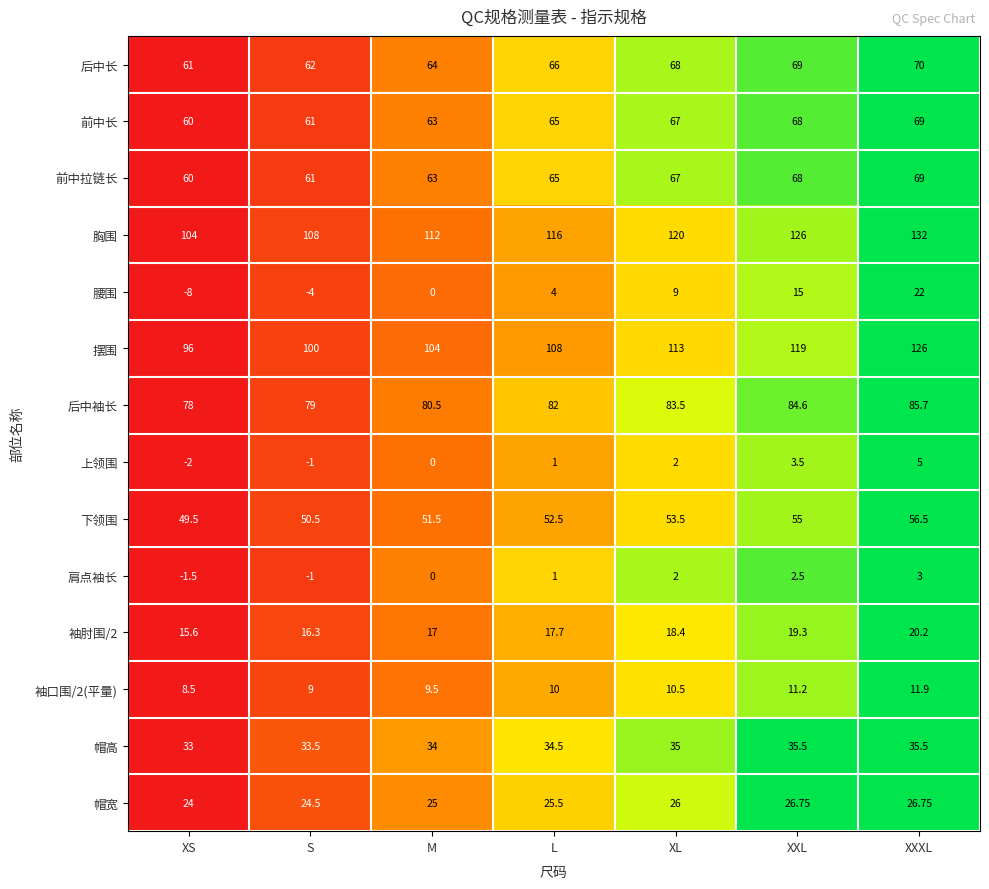

Rank the categories by 袖肘围/2 value from lowest to highest.

XS, S, M, L, XL, XXL, XXXL